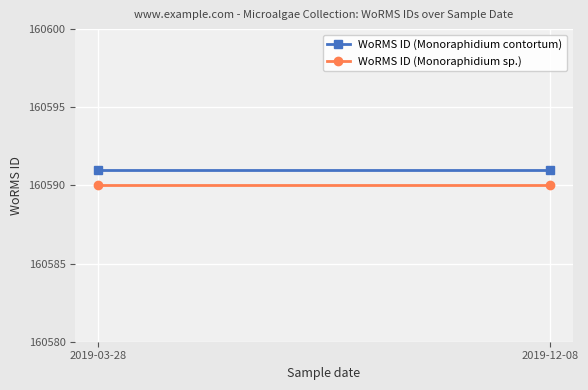

At which label does WoRMS ID (Monoraphidium sp.) reach its peak?

2019-03-28